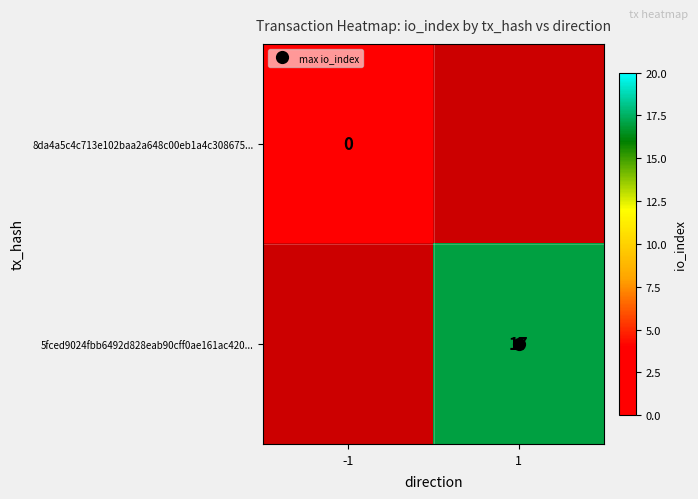

Is the value of 5fced9024fbb6492d828eab90cff0ae161ac420... at -1 greater than the value of 8da4a5c4c713e102baa2a648c00eb1a4c308675... at 1?

No